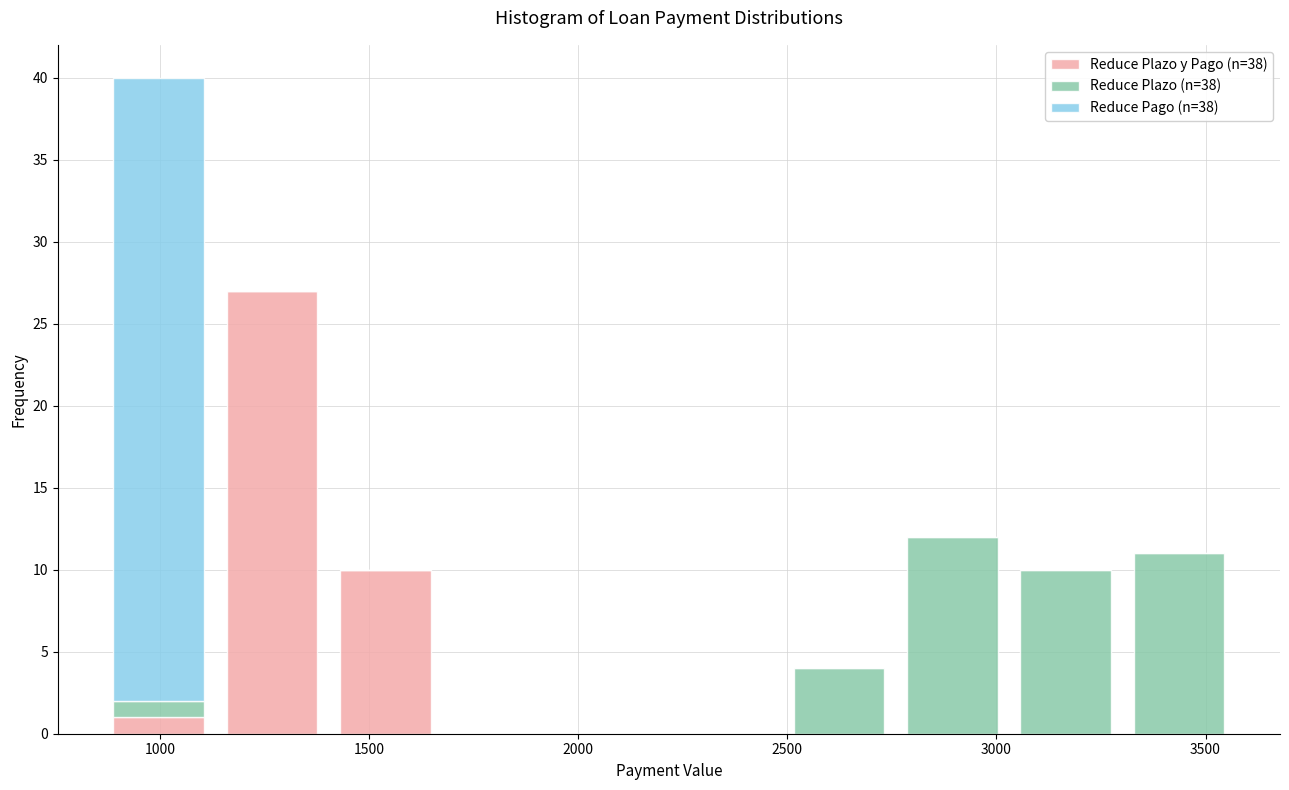

Which range on the x-axis has the tallest stacked bar (by total height)?

850 to 1150